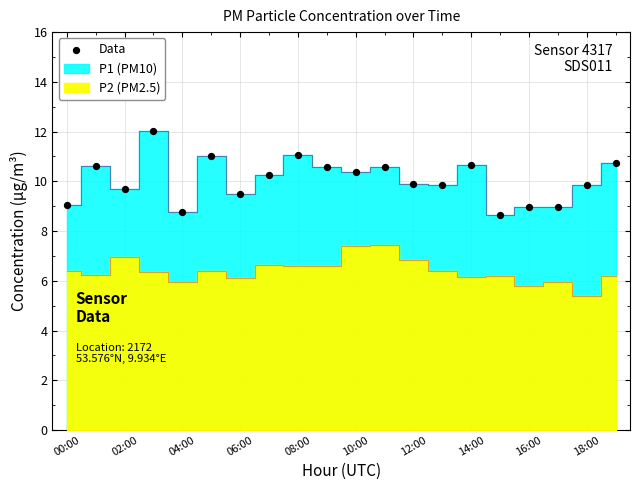

What is the range of Y values (max minus min)?

3.4